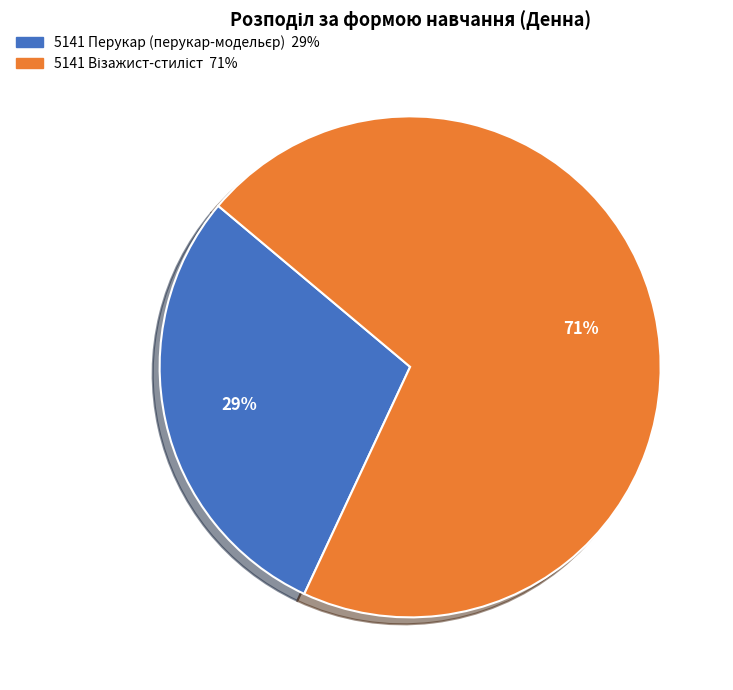

To the nearest percent, what is the average slice percentage?

50%